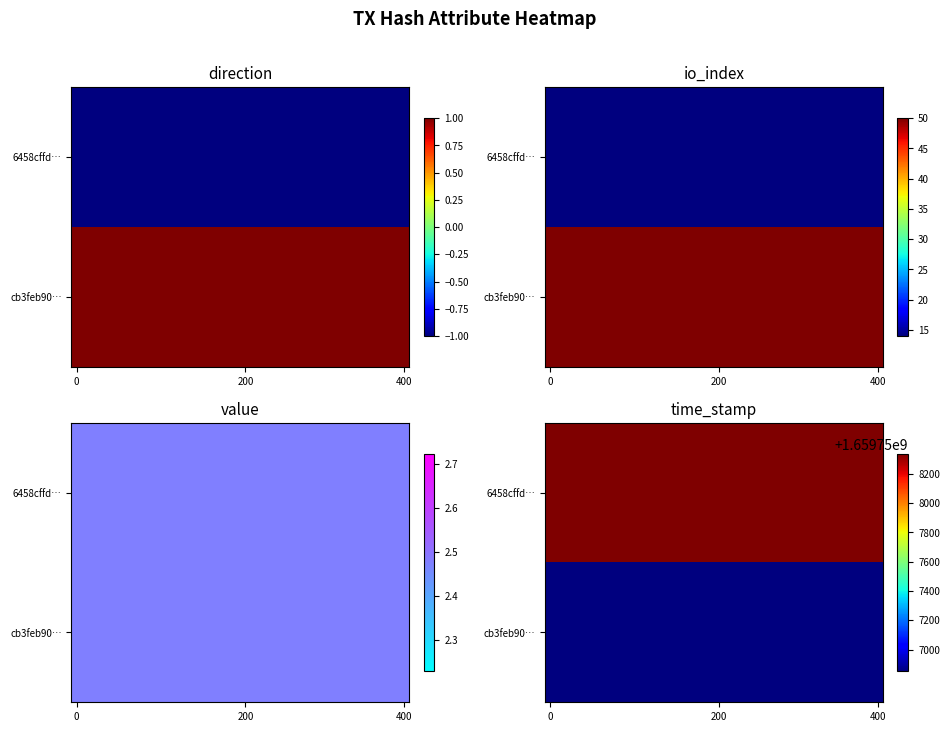

How many values in 6458cffd0477063fd1ccbc709fb87a31ef46005 are below zero?

1